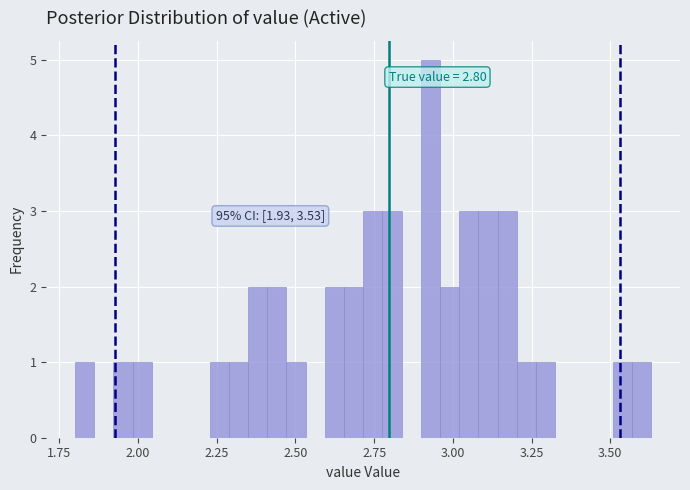

Around what value on the x-axis is the tallest bar? Give the approximate position of its centre, as read against the axis.

2.95